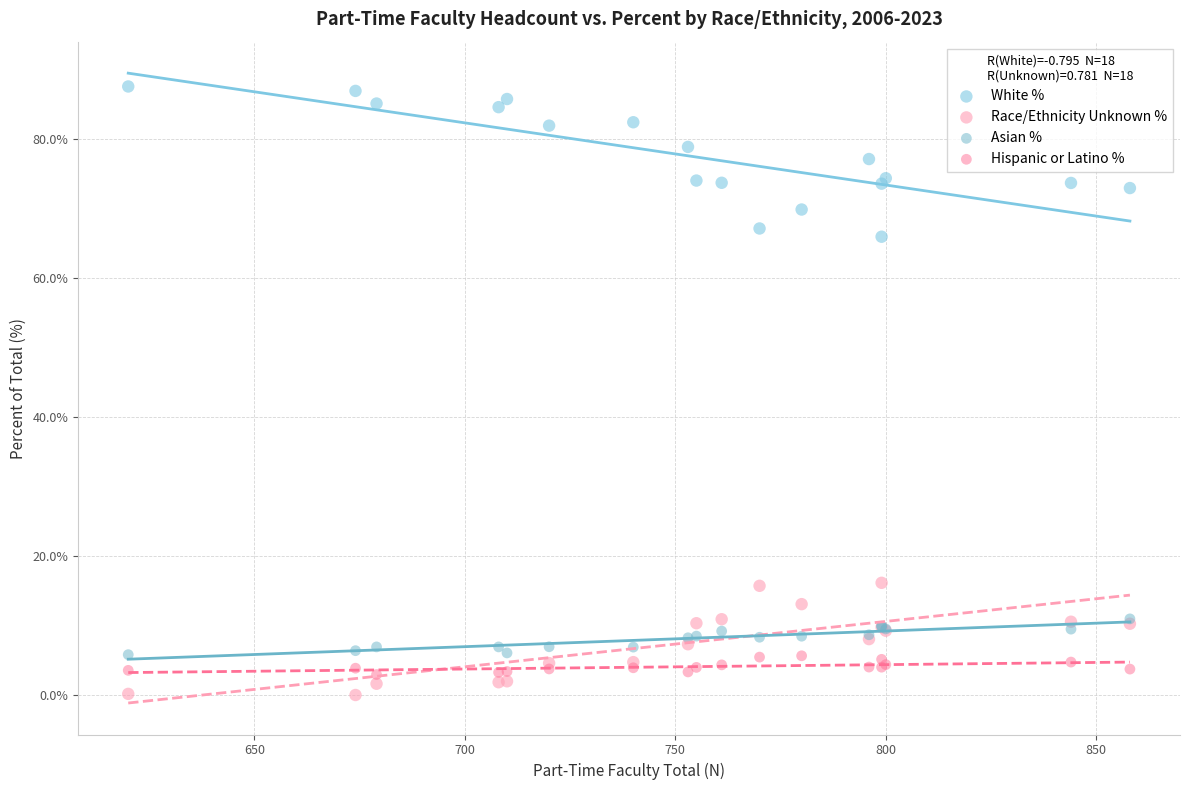

Across all series, what Y value is closest to 43?

66.0